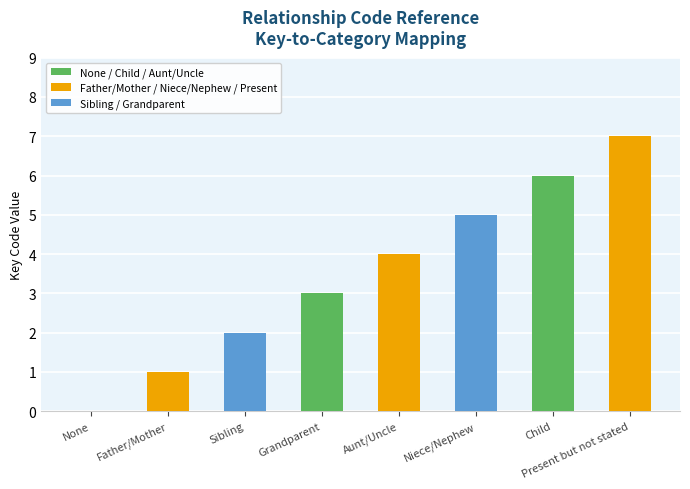

Which label corresponds to the largest value in the chart?

Present but not stated